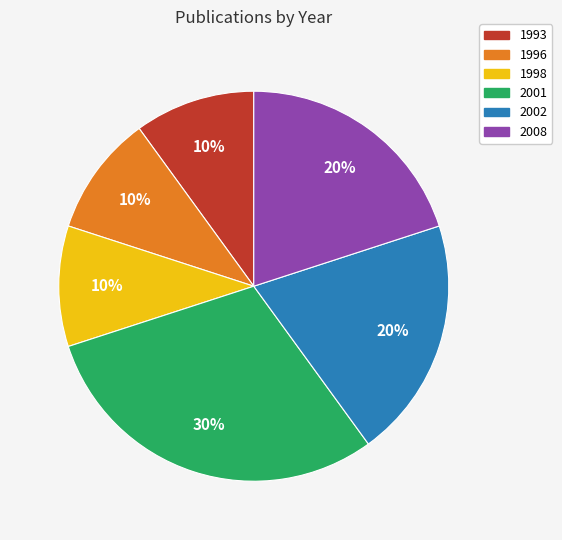

Is the sum of 1998 and 2002 greater than half?

No